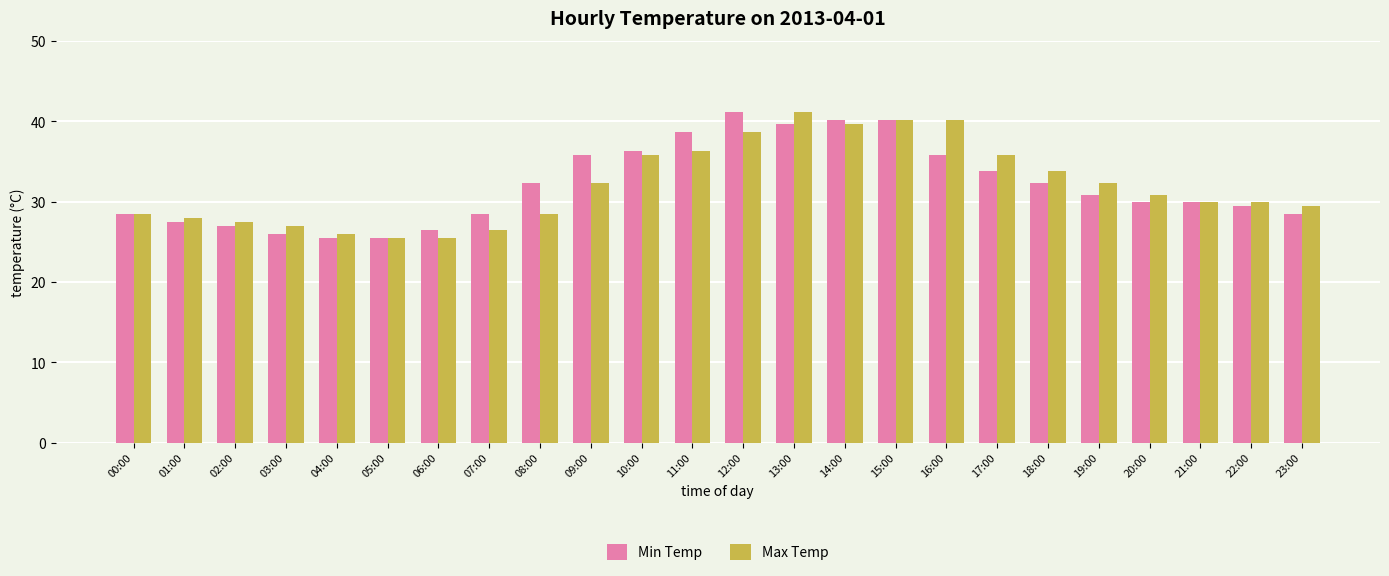

What is the difference between the highest and lowest values at 17:00?

2.0